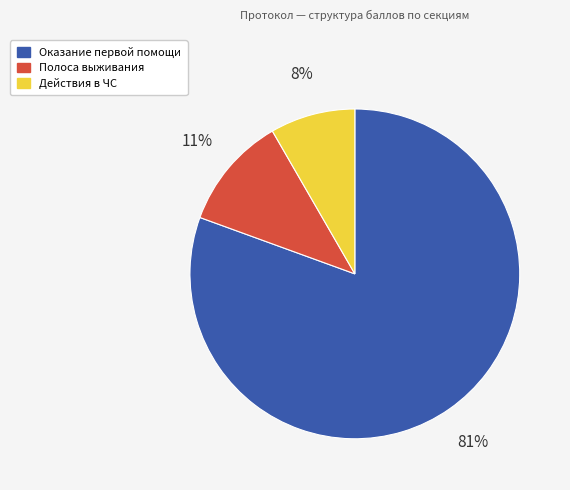

To the nearest percent, what is the average slice percentage?

33%